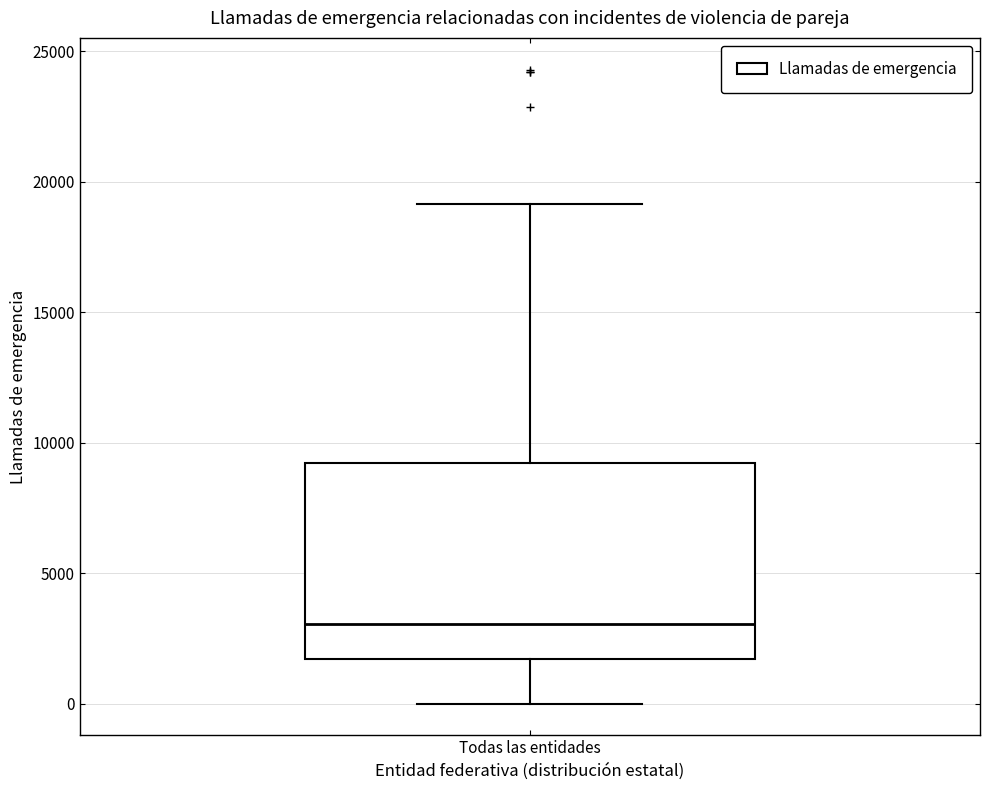

Where does the lower whisker of the box for Todas las entidades end on the y-axis? The values are not printed on the chart, so give them approximately, as read against the axis.

0